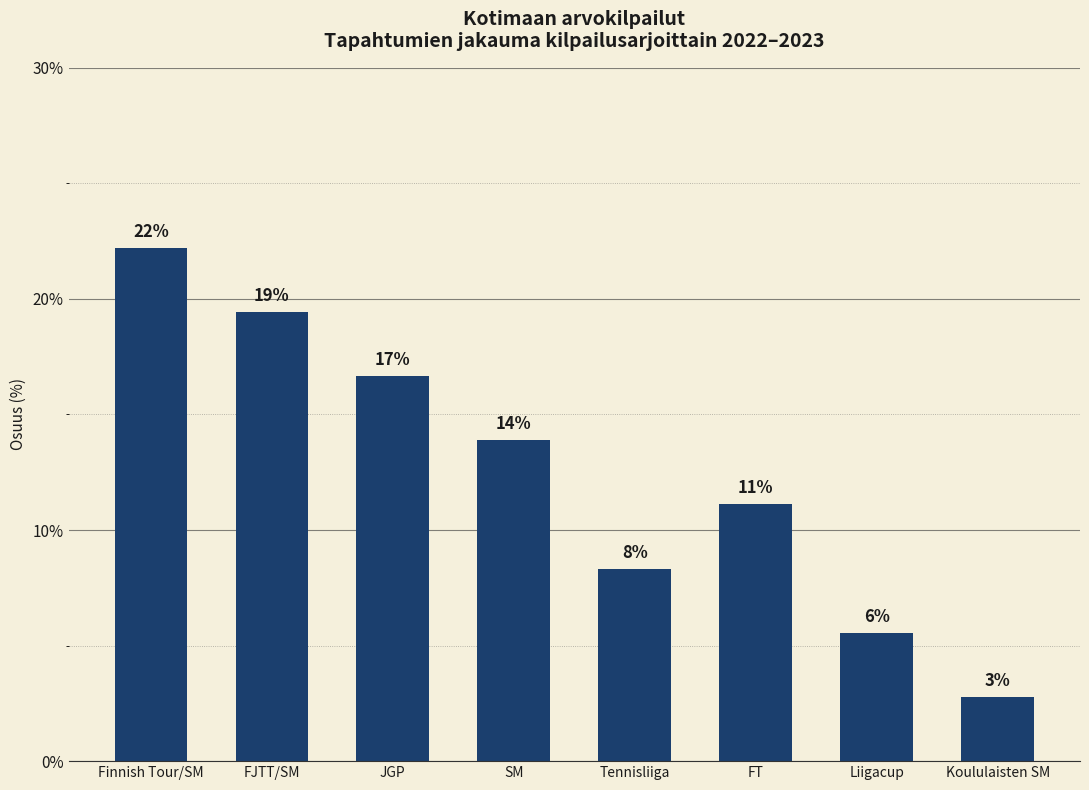

The value at Koululaisten SM is 2.8. True or false?

True